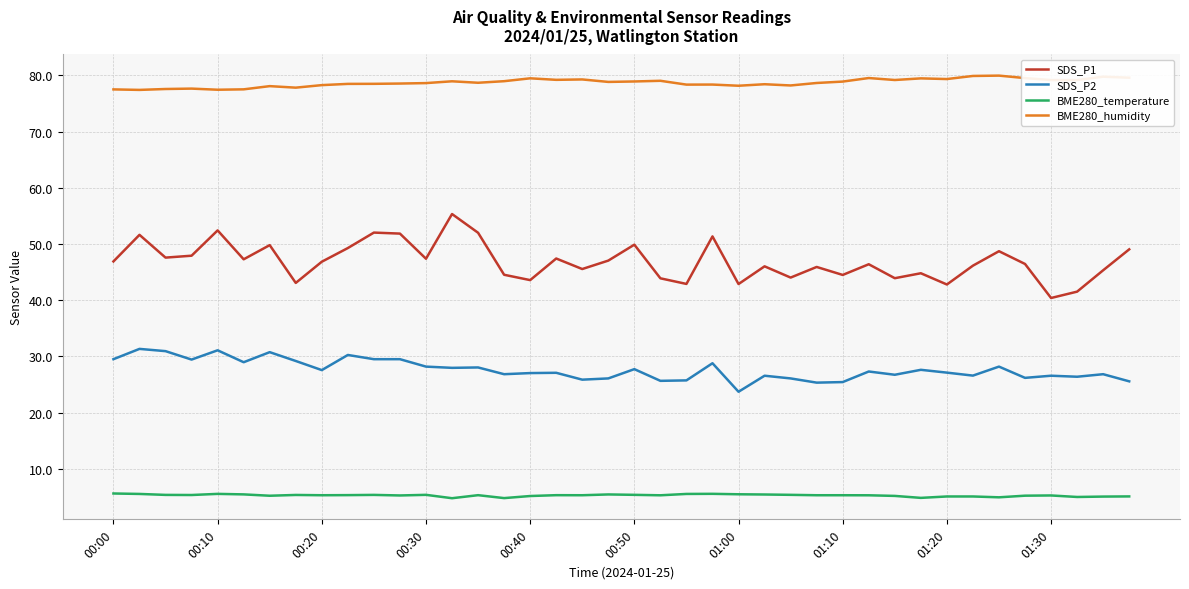

What is the maximum value shown in the chart?

79.9